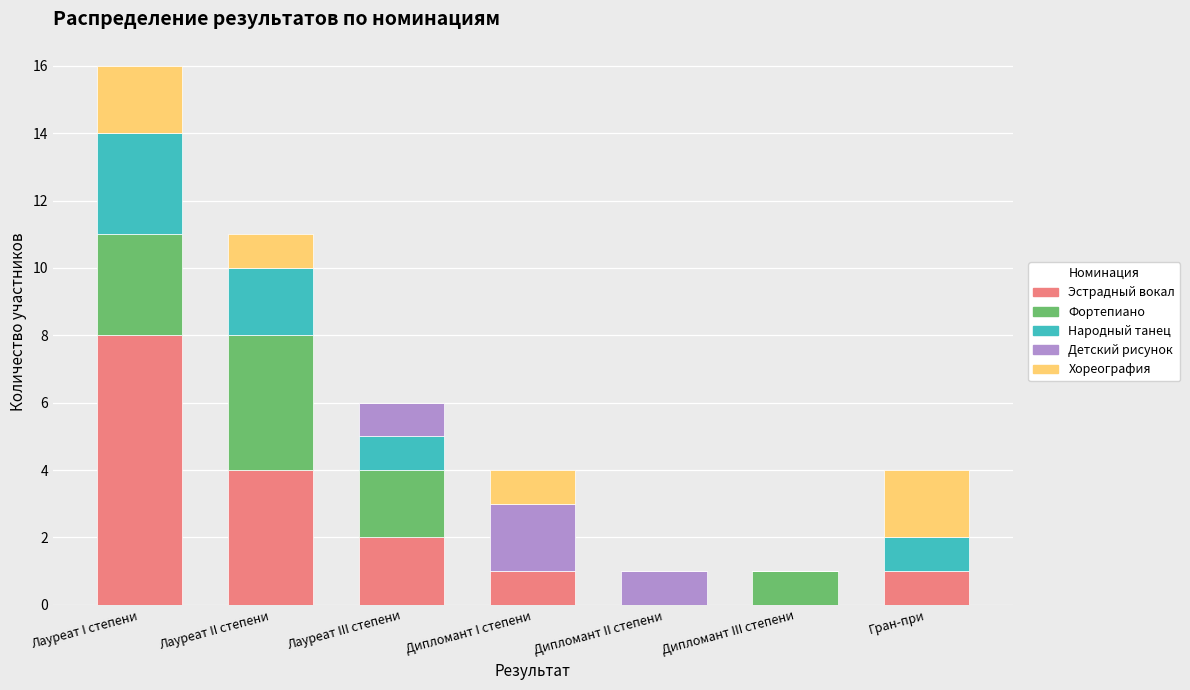

What is the sum of the Эстрадный вокал values at Гран-при and Лауреат III степени?

3